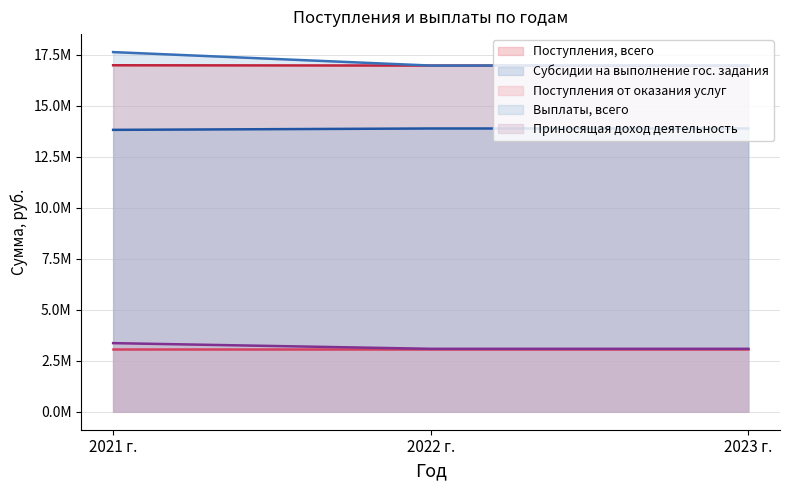

What are all the series names shown in the legend?

Поступления, всего, Субсидии на выполнение гос. задания, Поступления от оказания услуг, Выплаты, всего, Приносящая доход деятельность